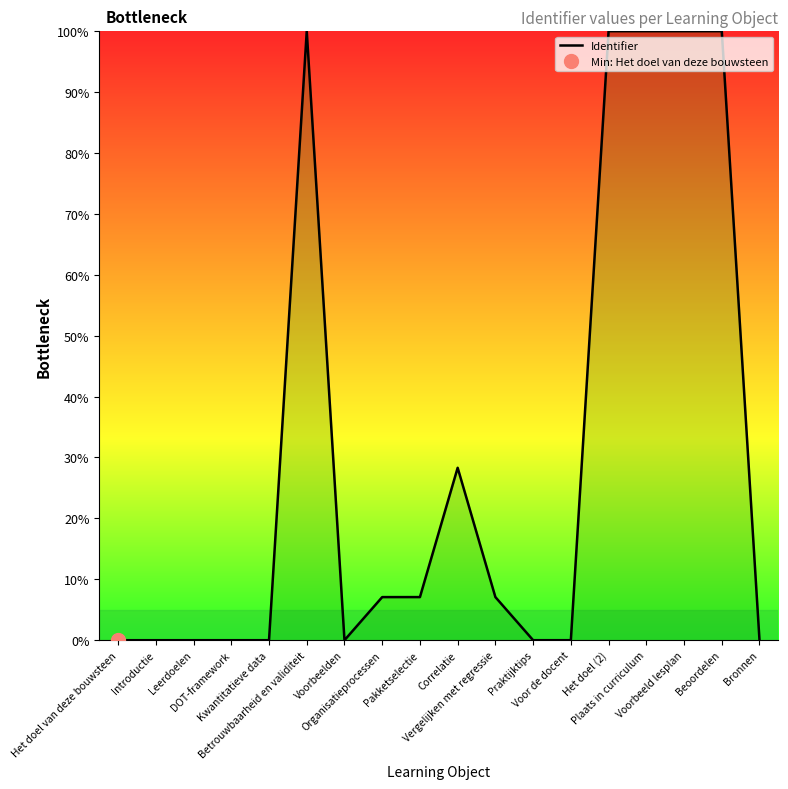

What is the maximum value shown in the chart?

100.0